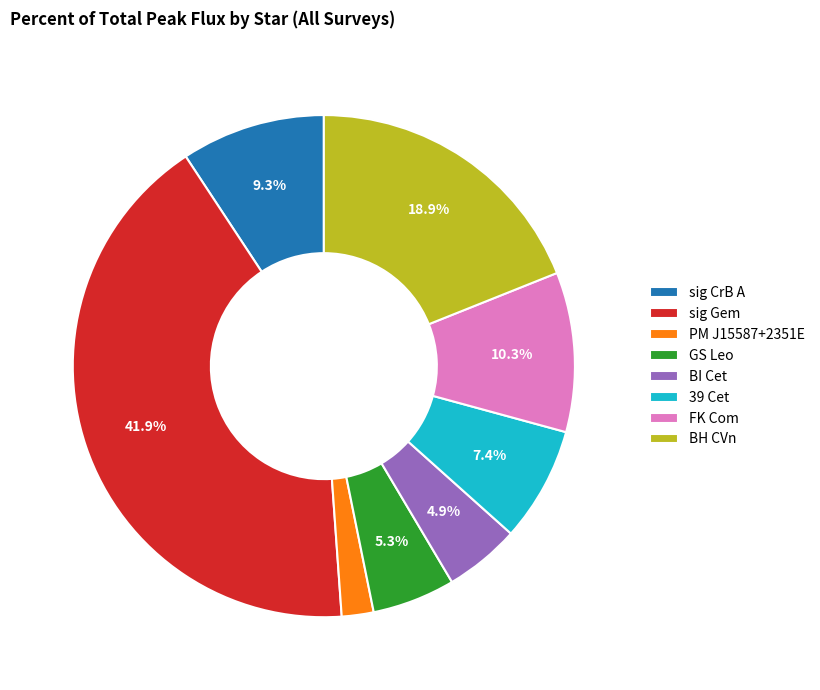

To the nearest percent, what percentage of the pie is 39 Cet?

7%